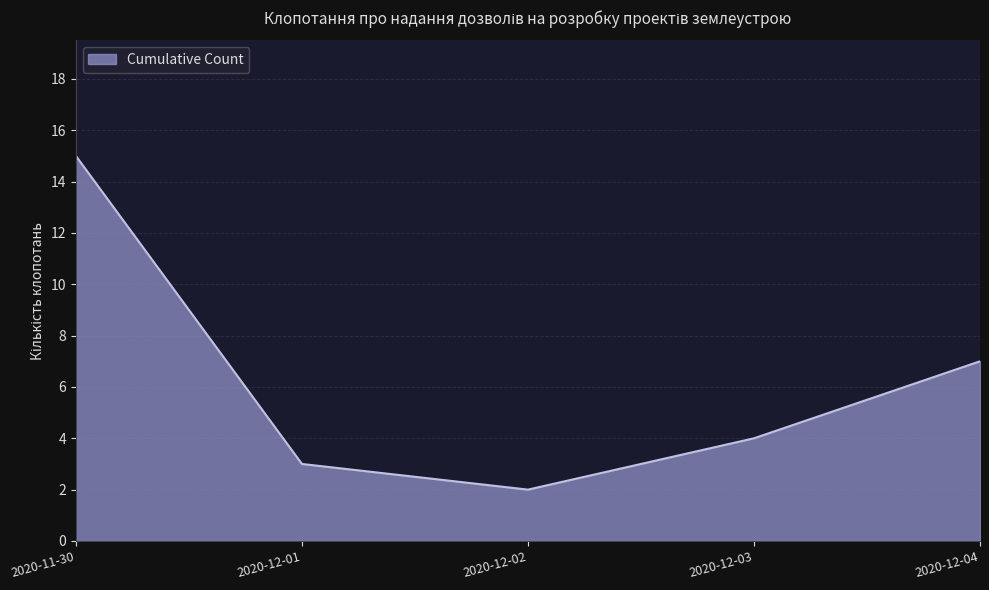

How many interior local valleys (lower than both neighbors) does the data have?

1